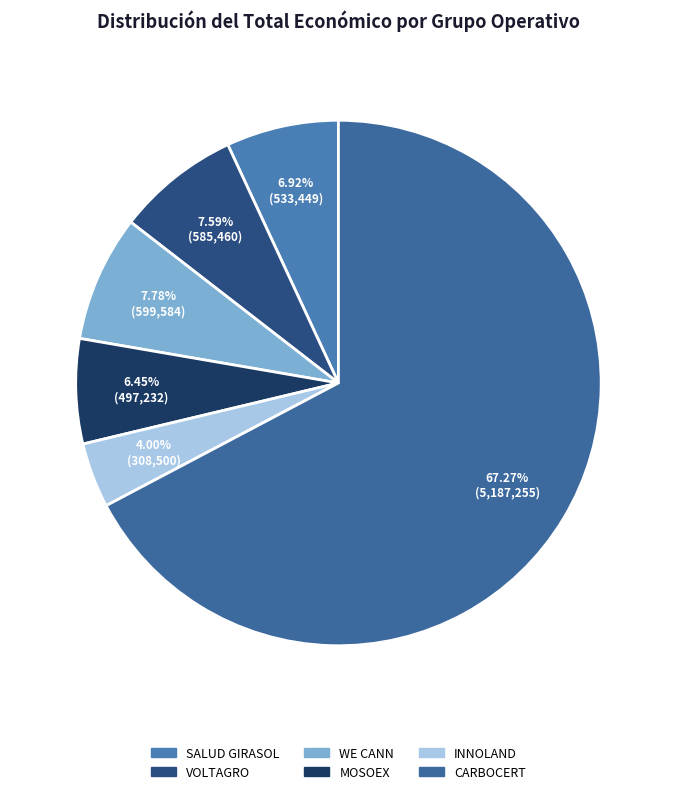

The SALUD GIRASOL slice represents 7% of the pie. True or false?

True